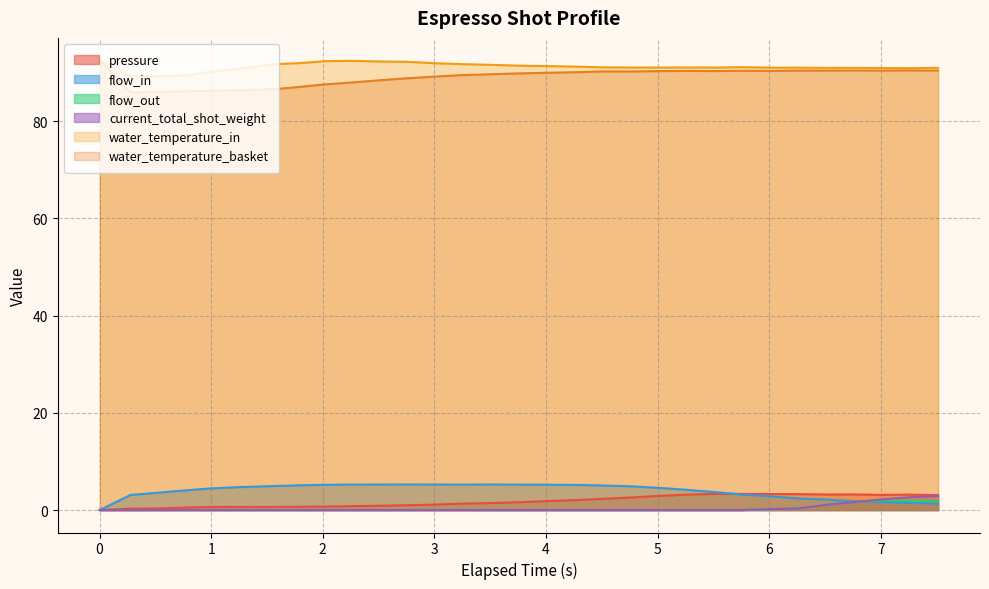

Which series changed the most between 5.263 and 7.514?

current_total_shot_weight